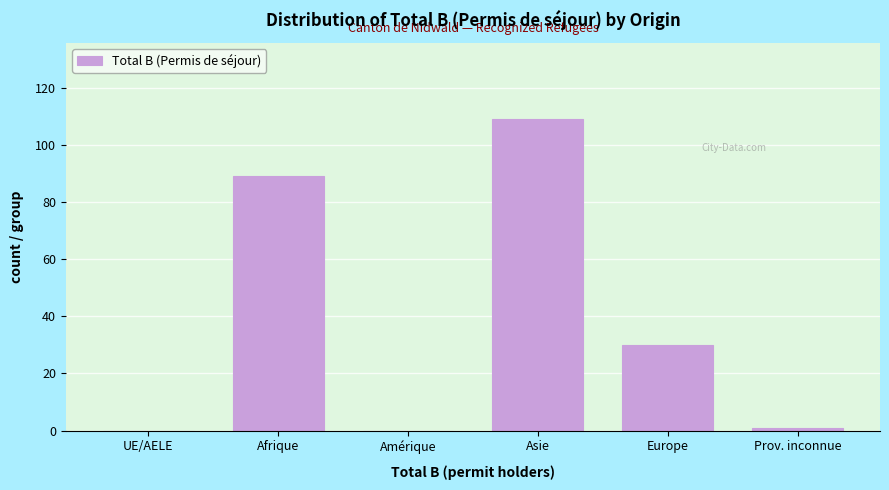

Reading left to right, extract all data points from this chart.

UE/AELE=0	Afrique=89	Amérique=0	Asie=109	Europe=30	Prov. inconnue=1